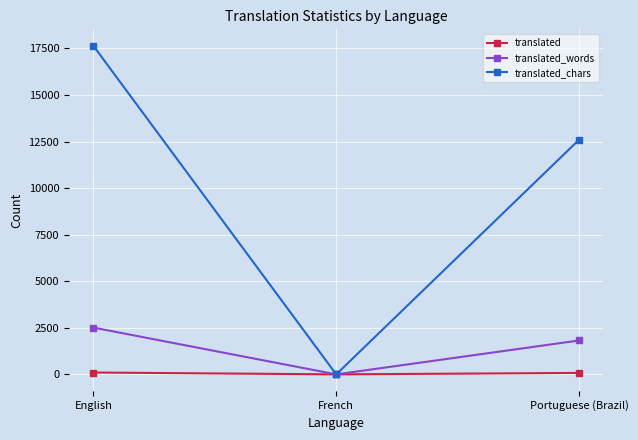

Which series changed the most between English and Portuguese (Brazil)?

translated_chars